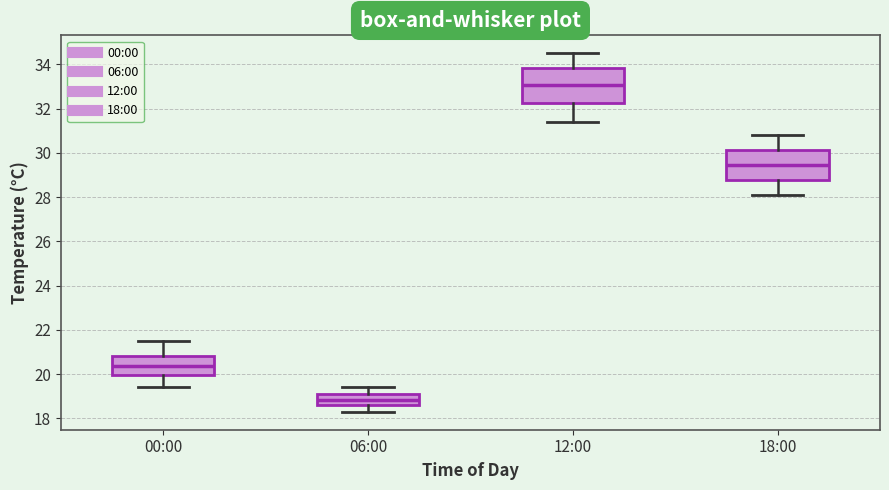

Where is the lower edge of the box for 18:00 on the y-axis? The values are not printed on the chart, so give them approximately, as read against the axis.

28.8